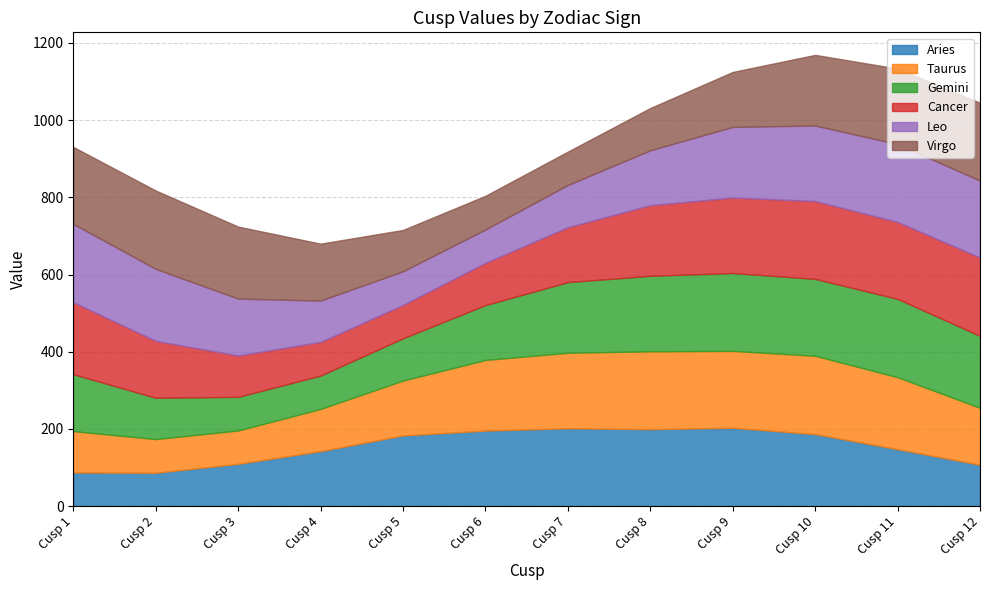

What is the value of the Aries point at the 1st from the left?

87.2